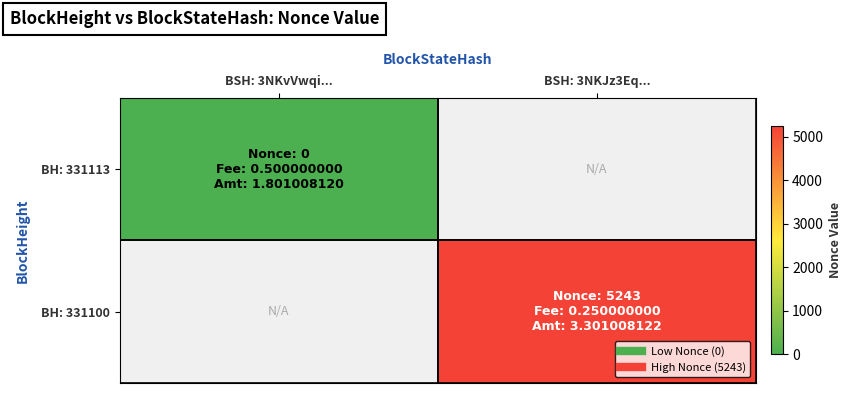

What is the greatest value displayed?

5243.0